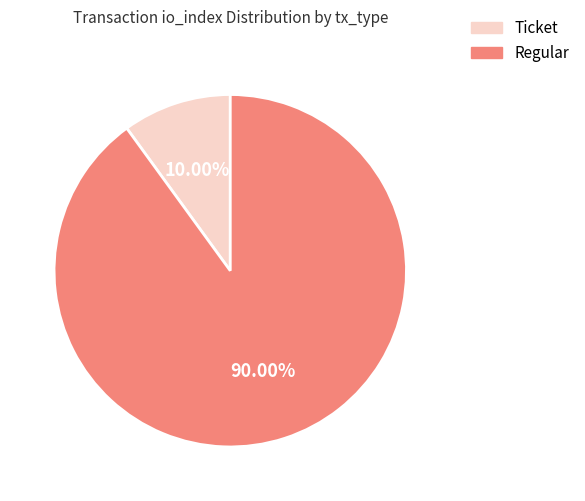

Which slice is the smallest?

Ticket